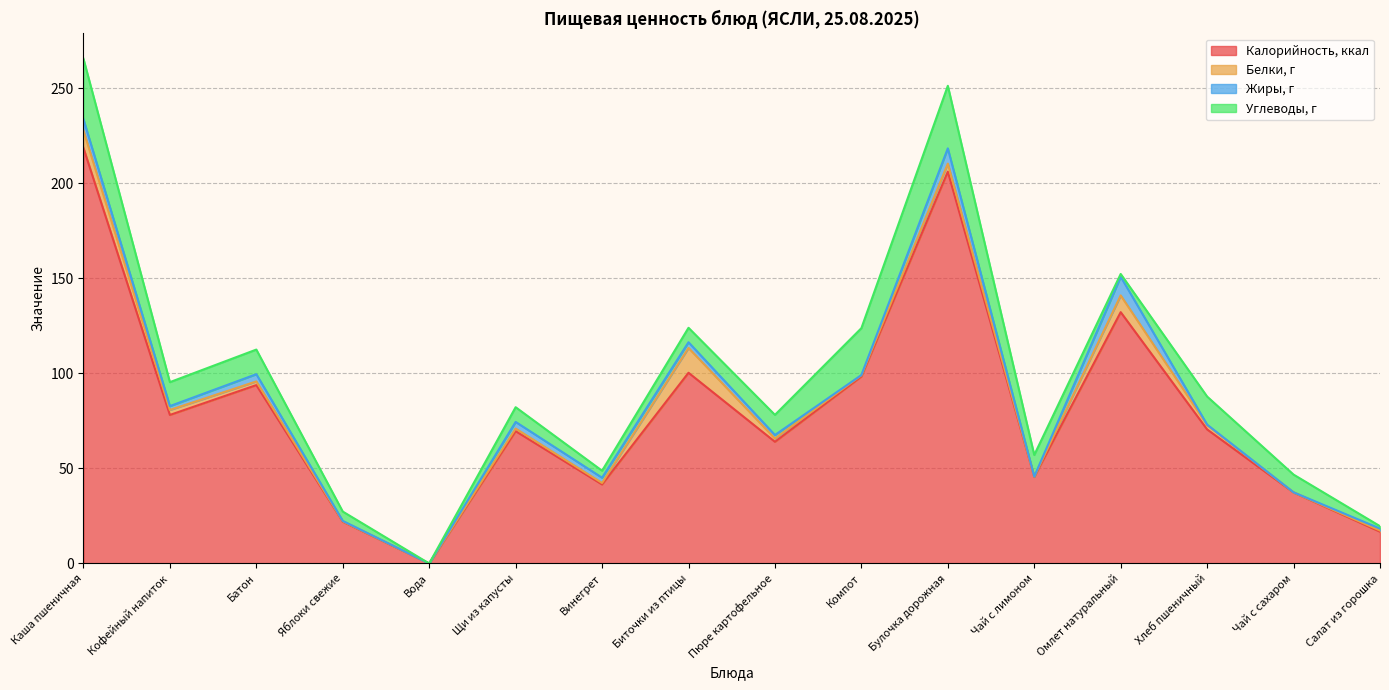

How many values in Калорийность, ккал are above zero?

15